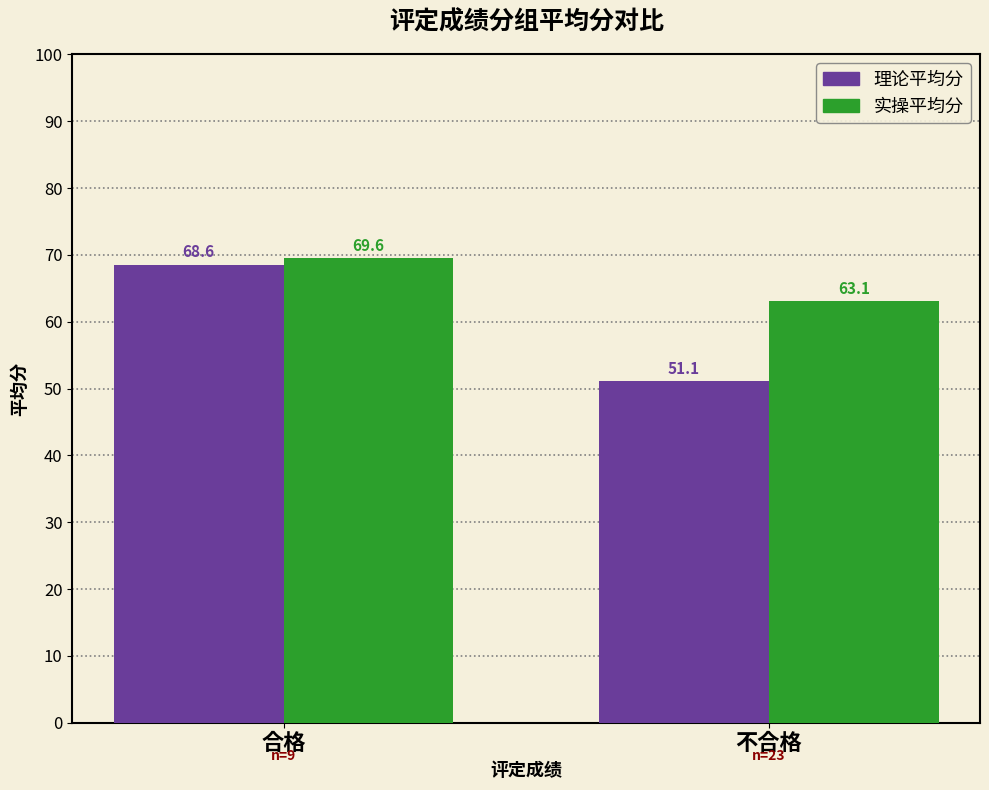

What is the smallest value displayed?

51.1